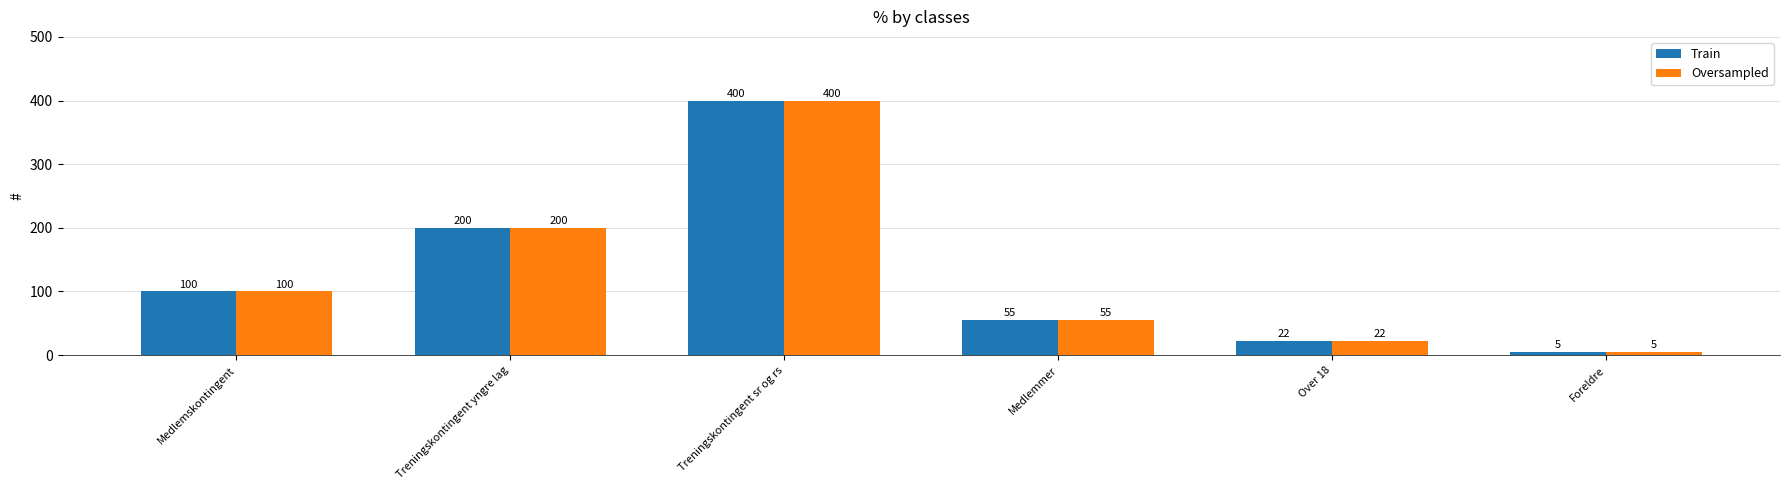

What is the value of the Train bar at the 2nd from the left?

200